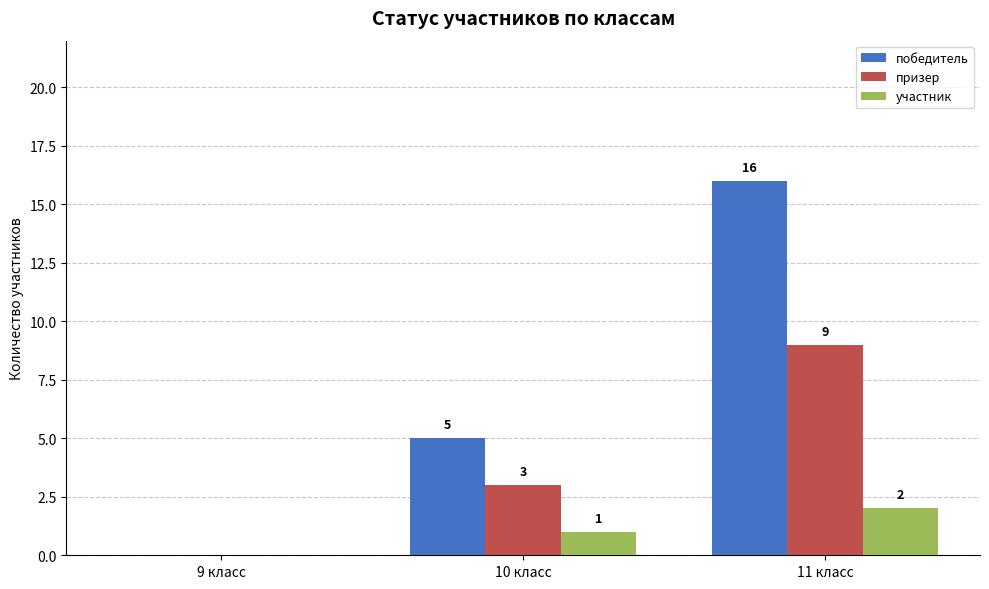

Where is победитель nearest to the value 8?

10 класс